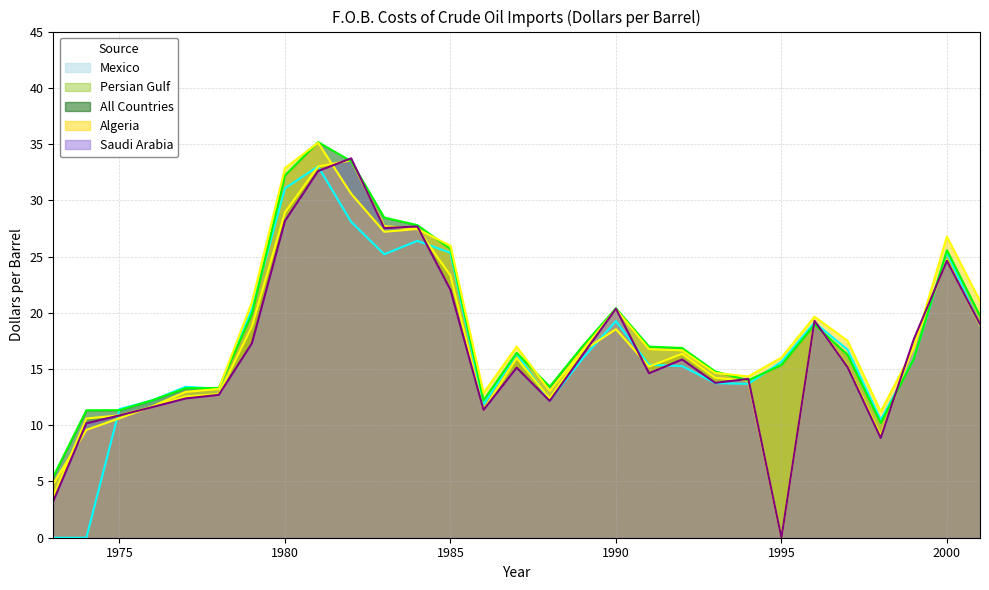

How many values in the Algeria series exceed 16?

18